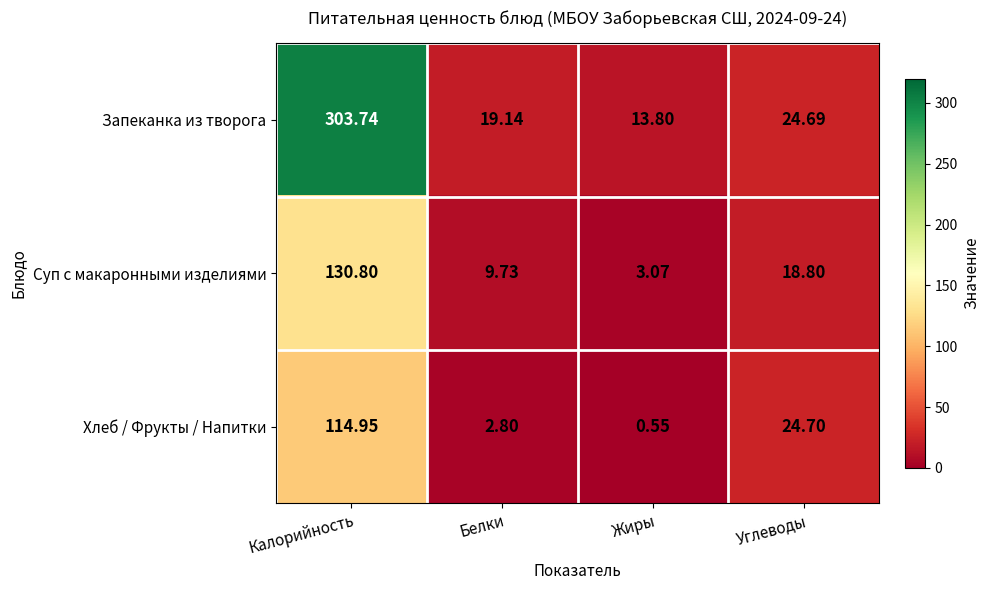

At which category does the chart reach its minimum across all series?

Жиры